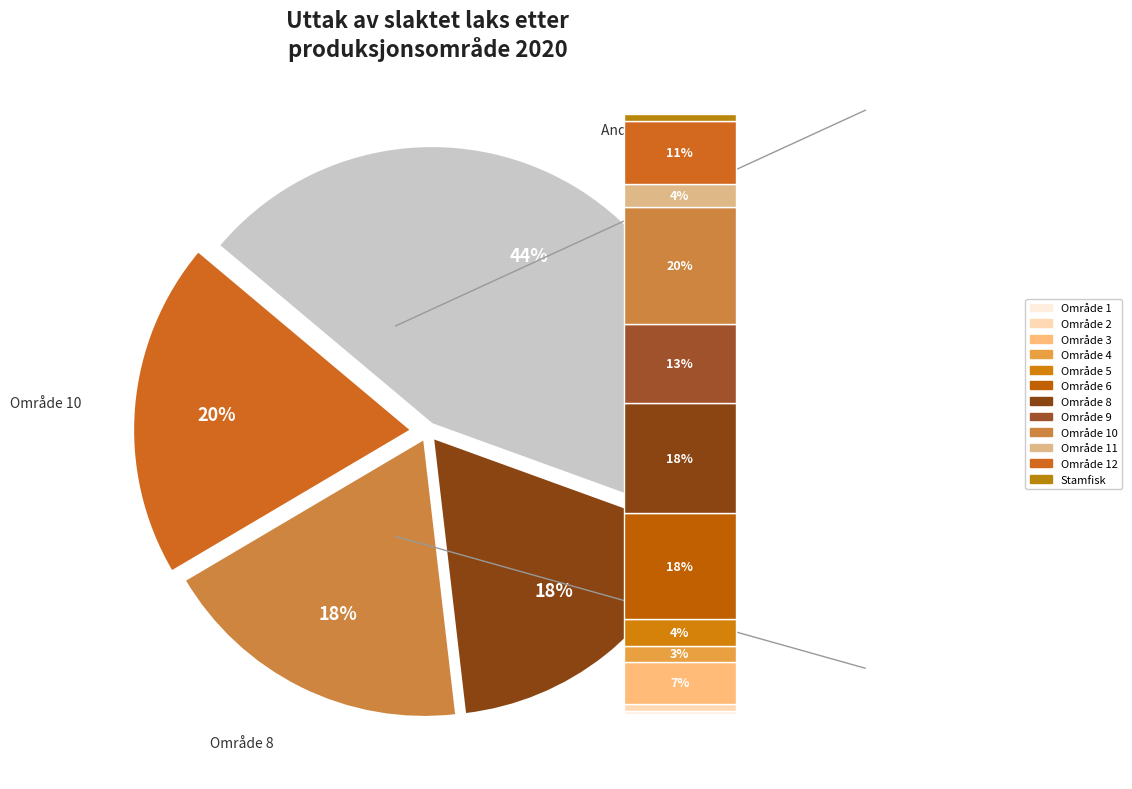

Is it true that Område 4: Nordhordland til Stadt is 1% of the pie?

False